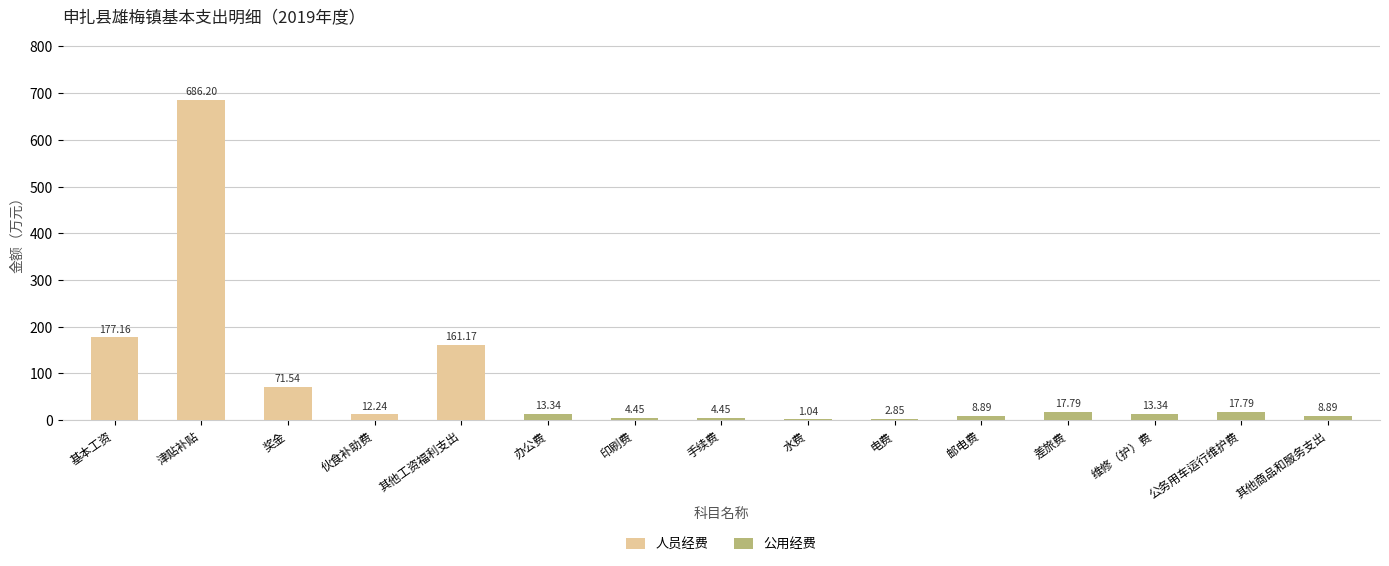

At which label is 人员经费 closest to 343?

基本工资